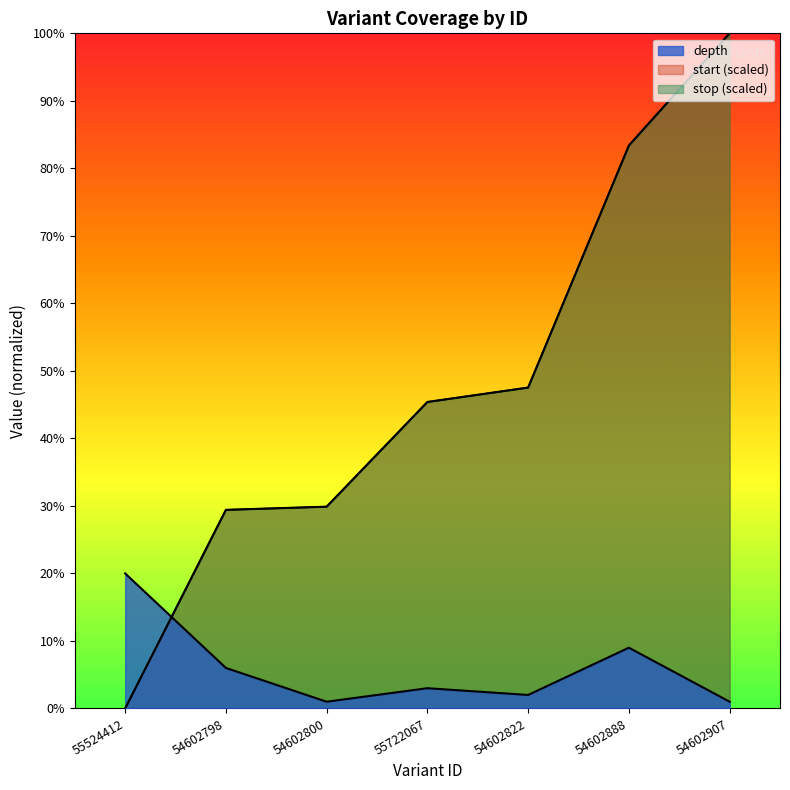

What is the difference between the second highest and minimum values in the start series?

83.4